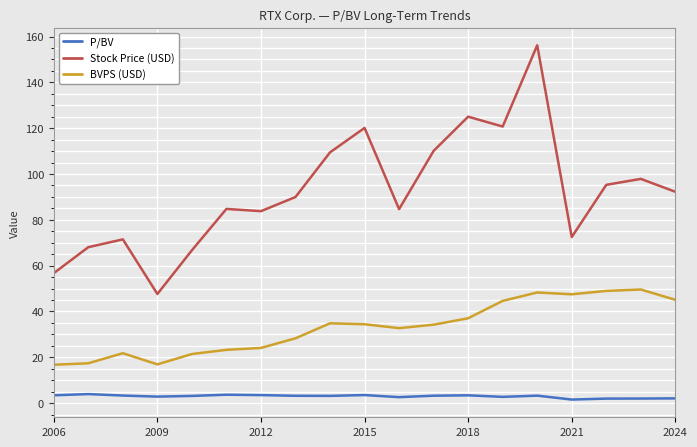

True or false: BVPS (USD) and P/BV intersect in this chart.

False